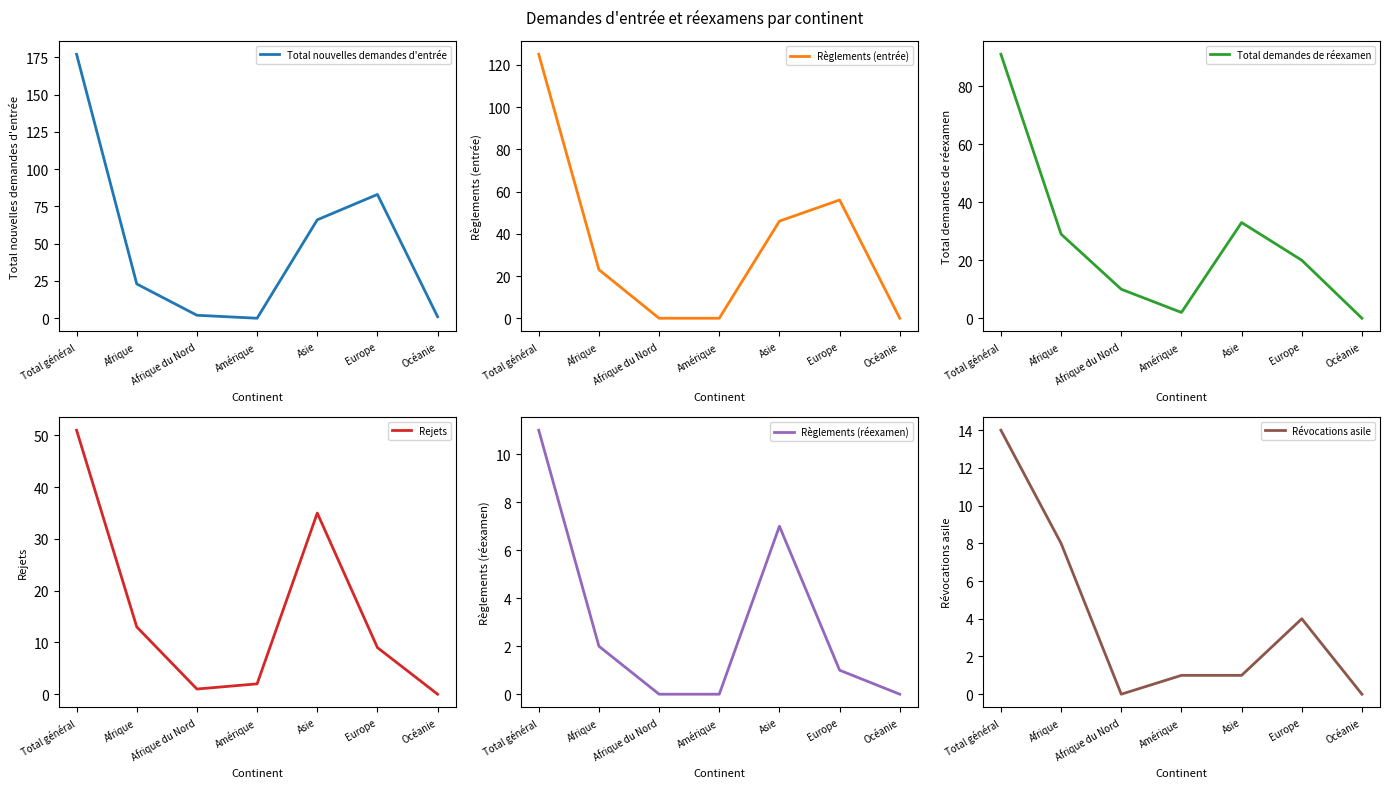

What is the label of the 7th point from the right?

Total général